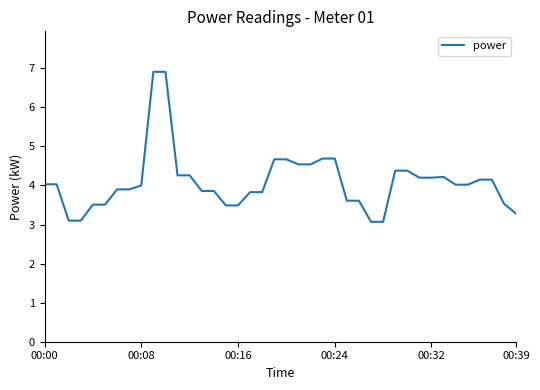

What is the maximum value shown in the chart?

6.9